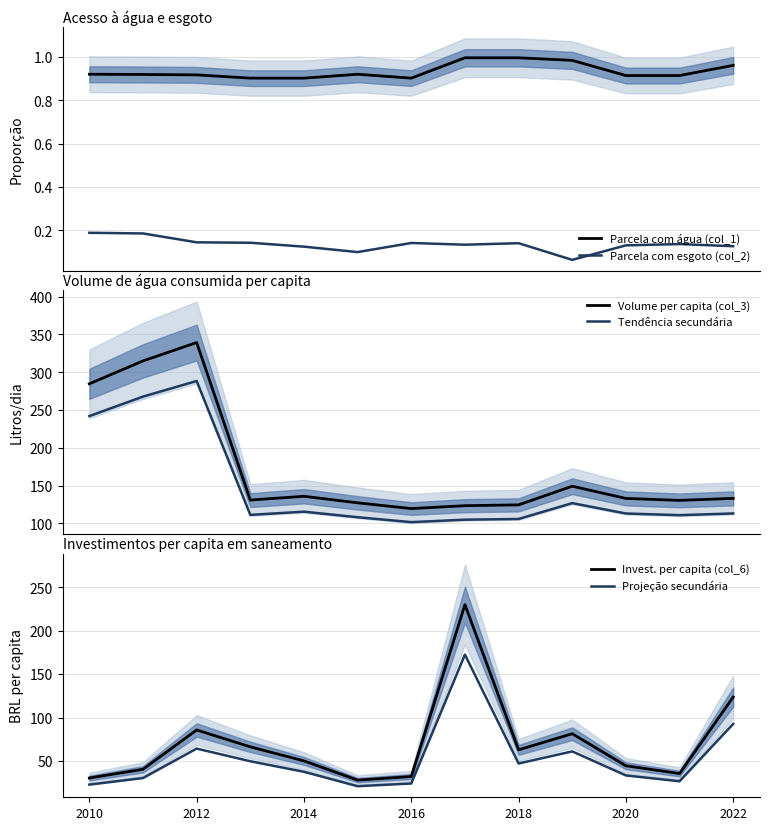

The value of Parcela com água (col_1) at 2012 is 0.9. True or false?

True